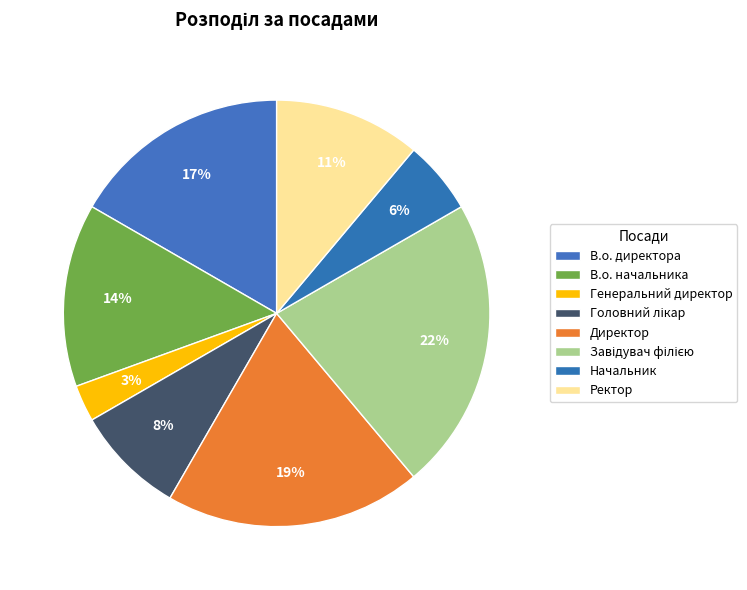

How many slices are in this pie chart?

8